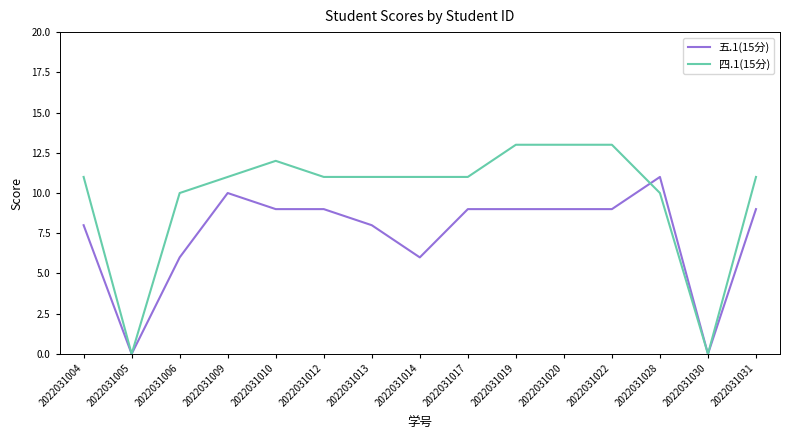

True or false: 四.1(15分) has a value of 13 at 2022031020.

True